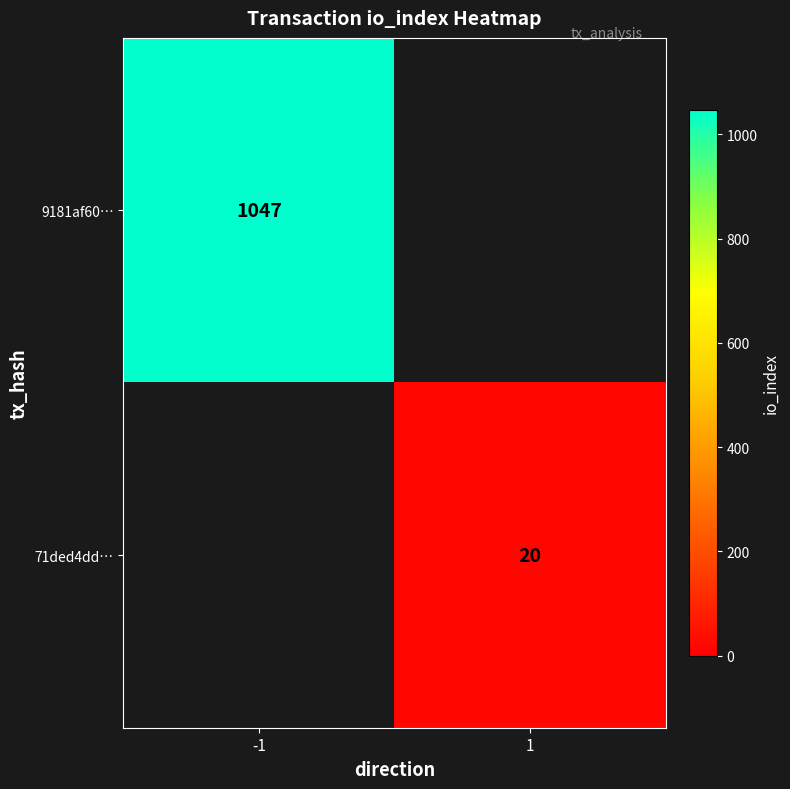

At how many categories does at least one series exceed 658?

1